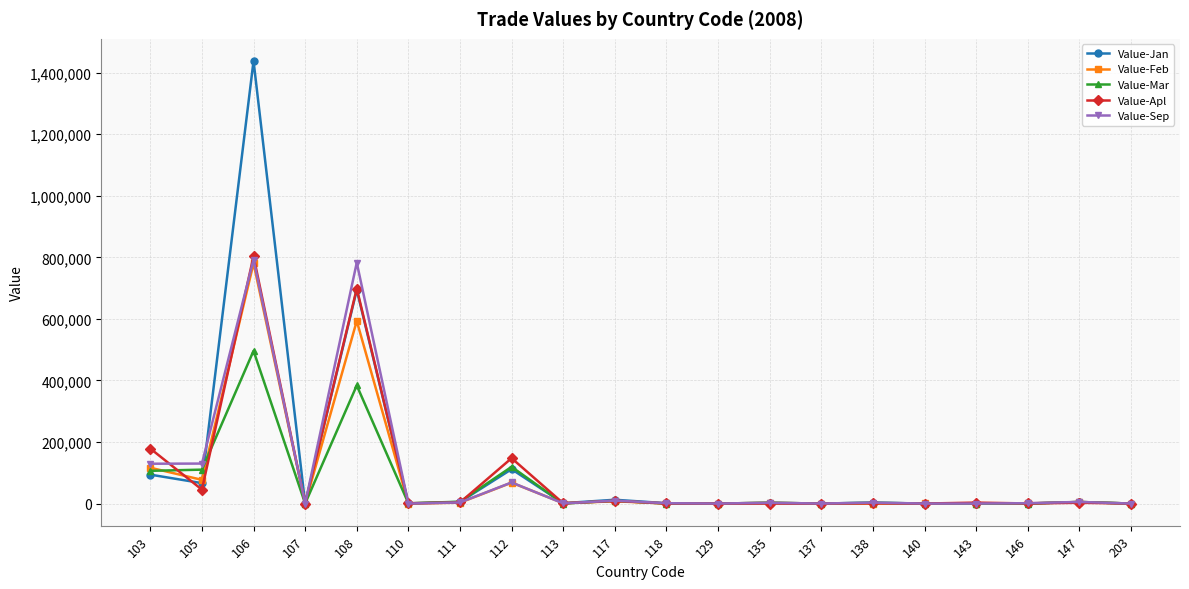

True or false: Value-Mar and Value-Jan cross at least once.

True